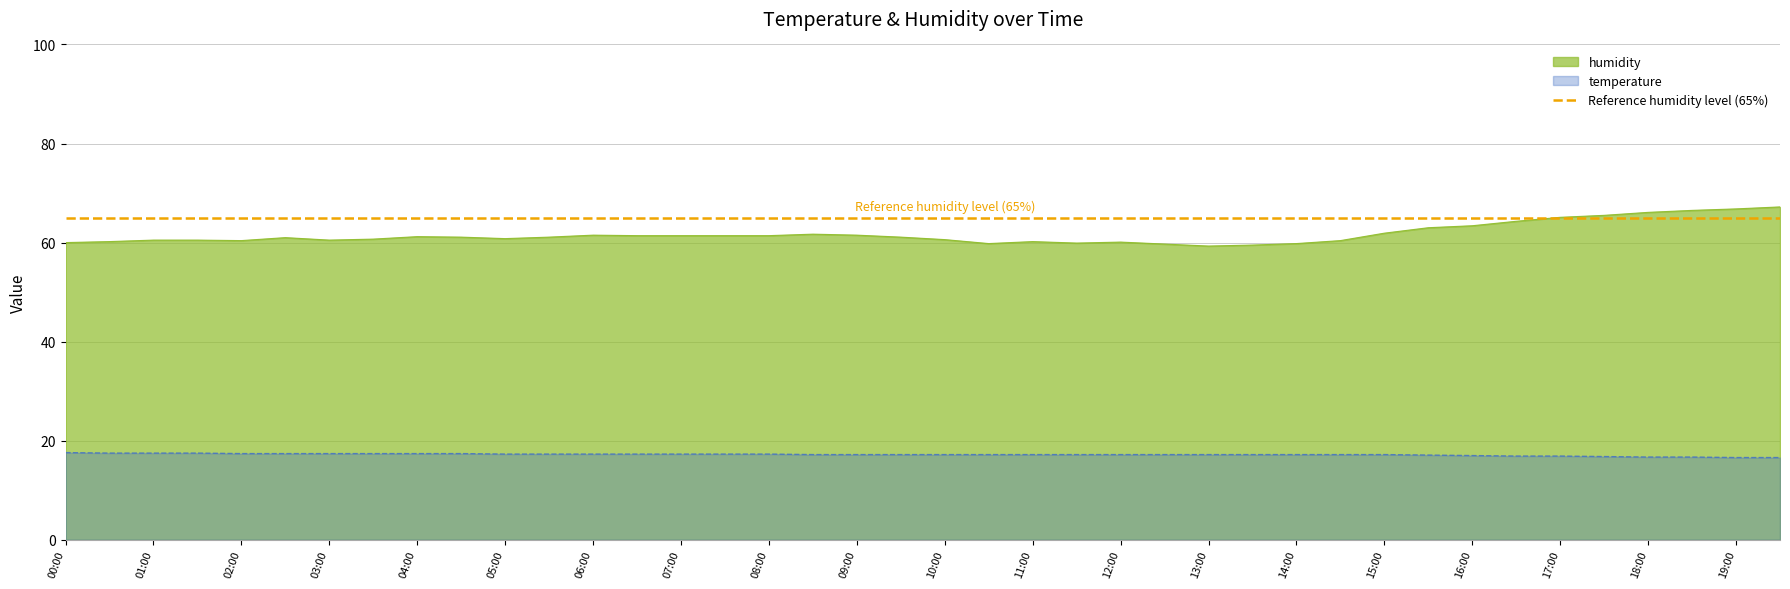

What is the average value of the temperature series?

17.2